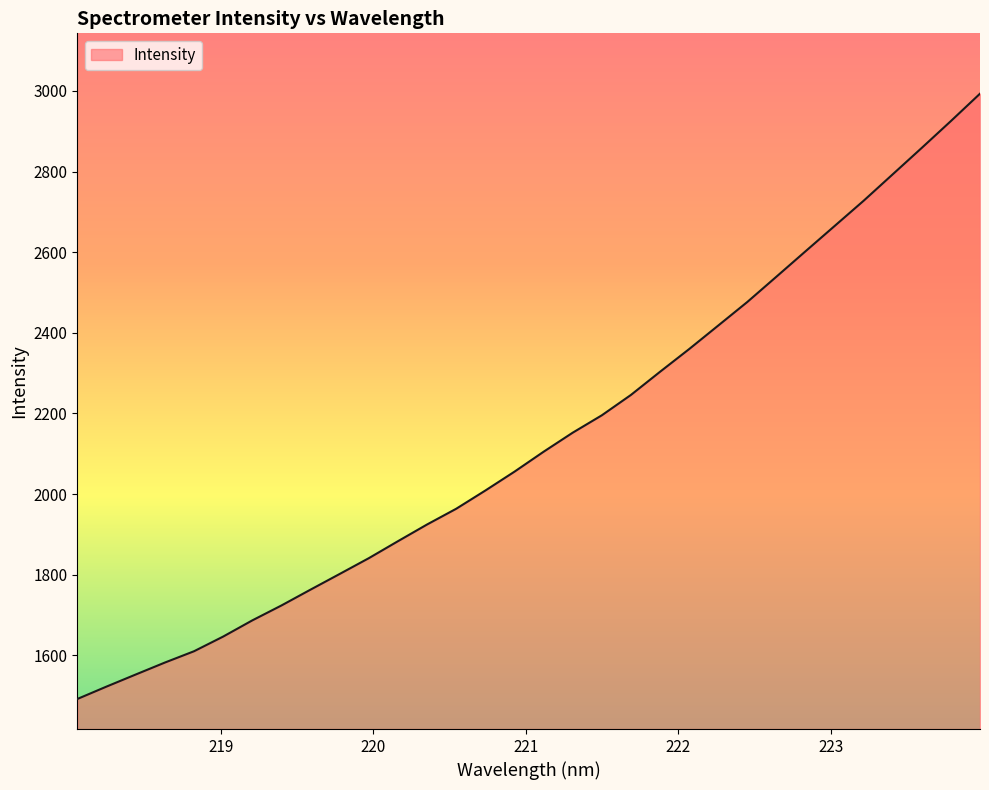

What is the difference between the maximum and minimum values?

1501.0